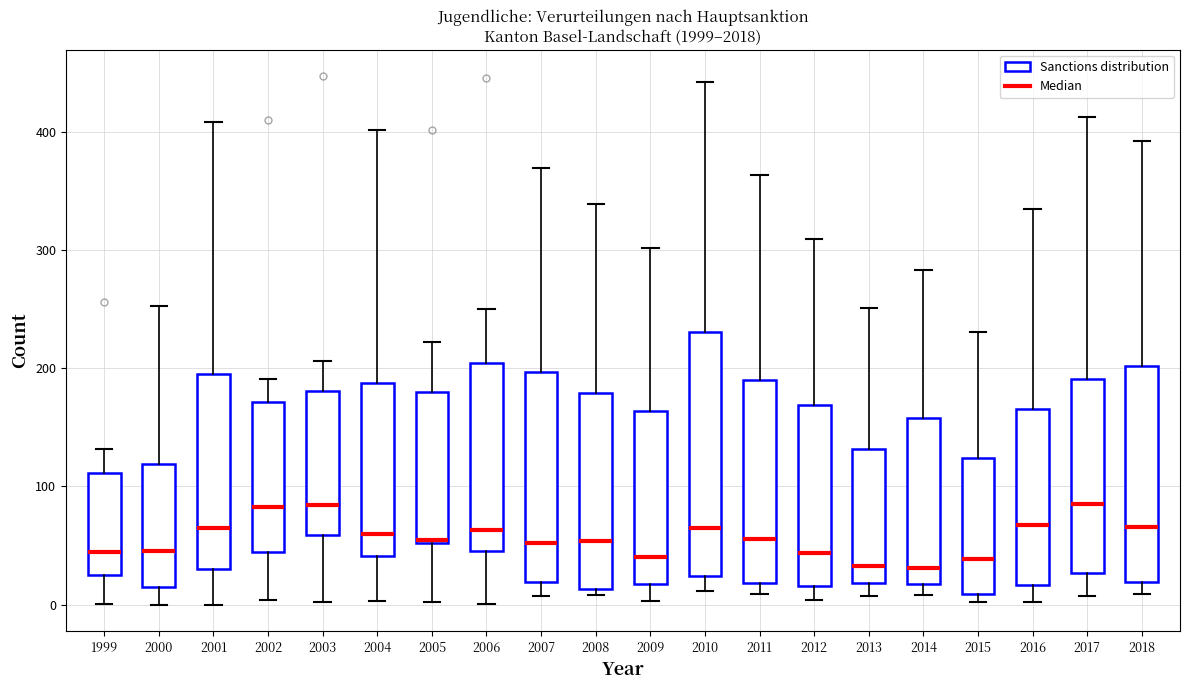

Where does the median line of the box at x = 2018 sit on the y-axis? The values are not printed on the chart, so give them approximately, as read against the axis.

70